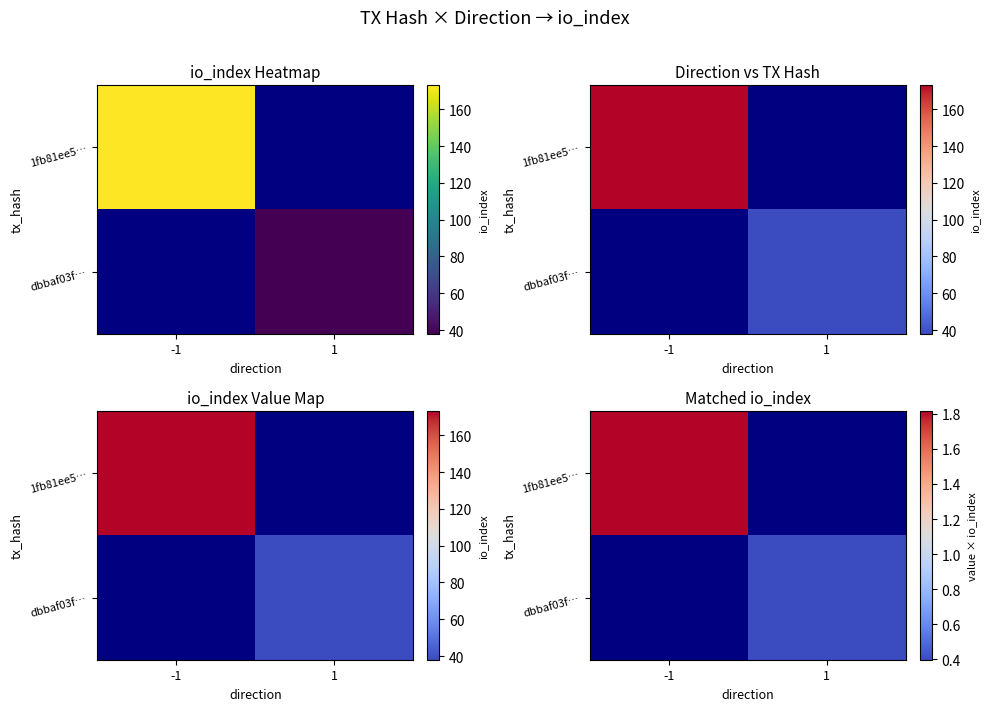

Which has a higher value, 1 or -1?

-1